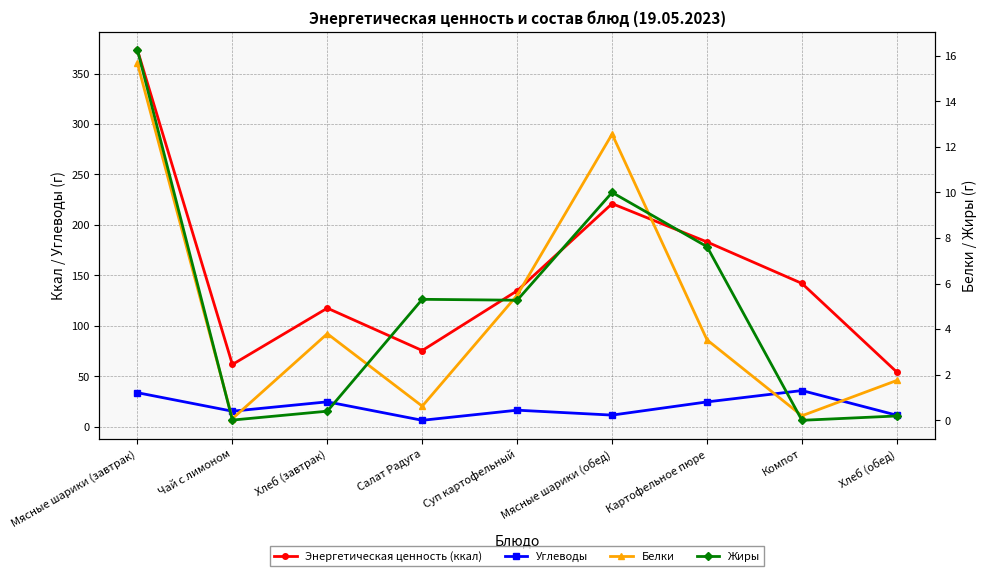

What are all the series names shown in the legend?

Энергетическая ценность (ккал), Углеводы, Белки, Жиры